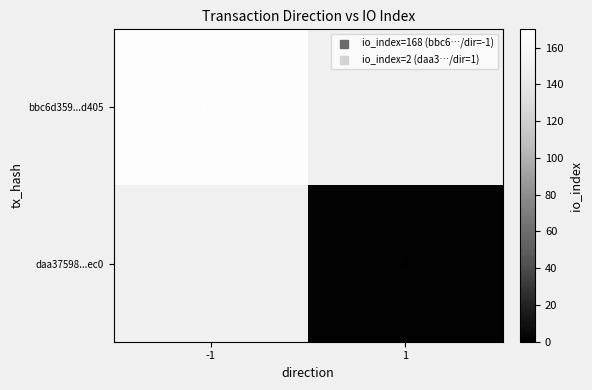

At which label does daa37598...ec0 reach its peak?

-1